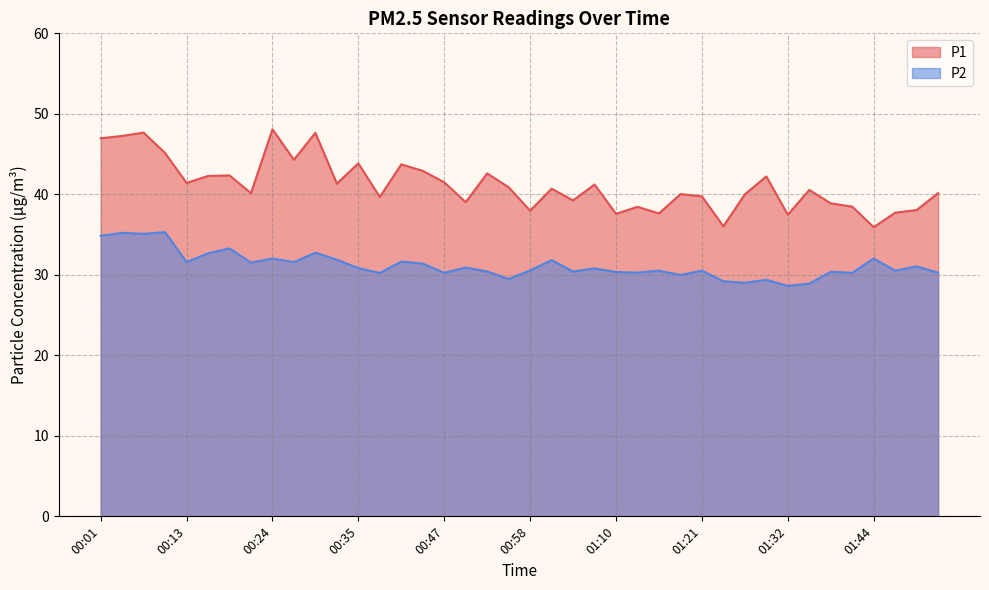

What is the sum of the P2 values at 01:21 and 01:44?

62.5